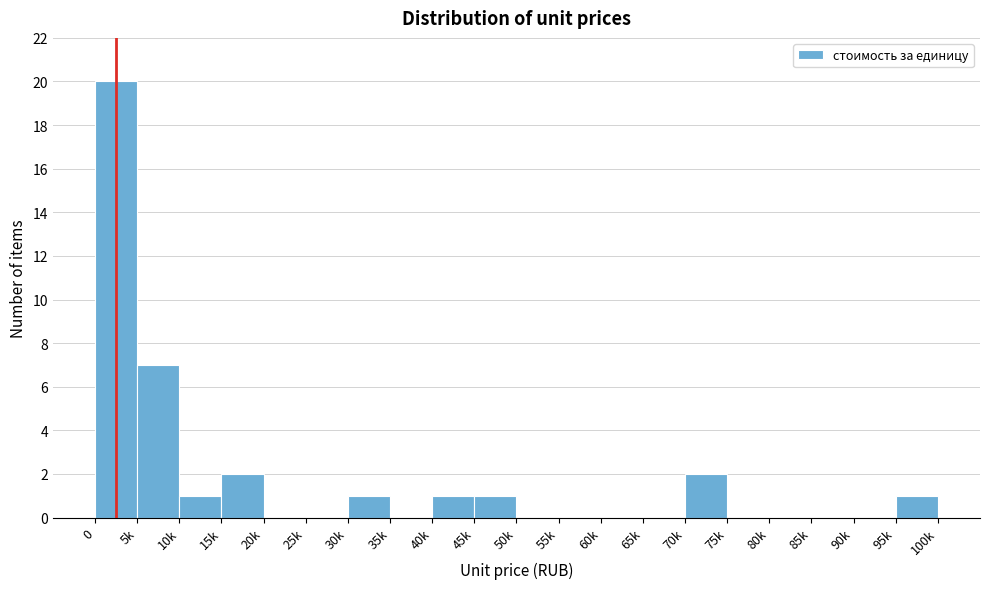

Reading left to right, list all the values displayed in this chart.

0=20	5k=7	10k=1	15k=2	20k=0	25k=0	30k=1	35k=0	40k=1	45k=1	50k=0	55k=0	60k=0	65k=0	70k=2	75k=0	80k=0	85k=0	90k=0	95k=1